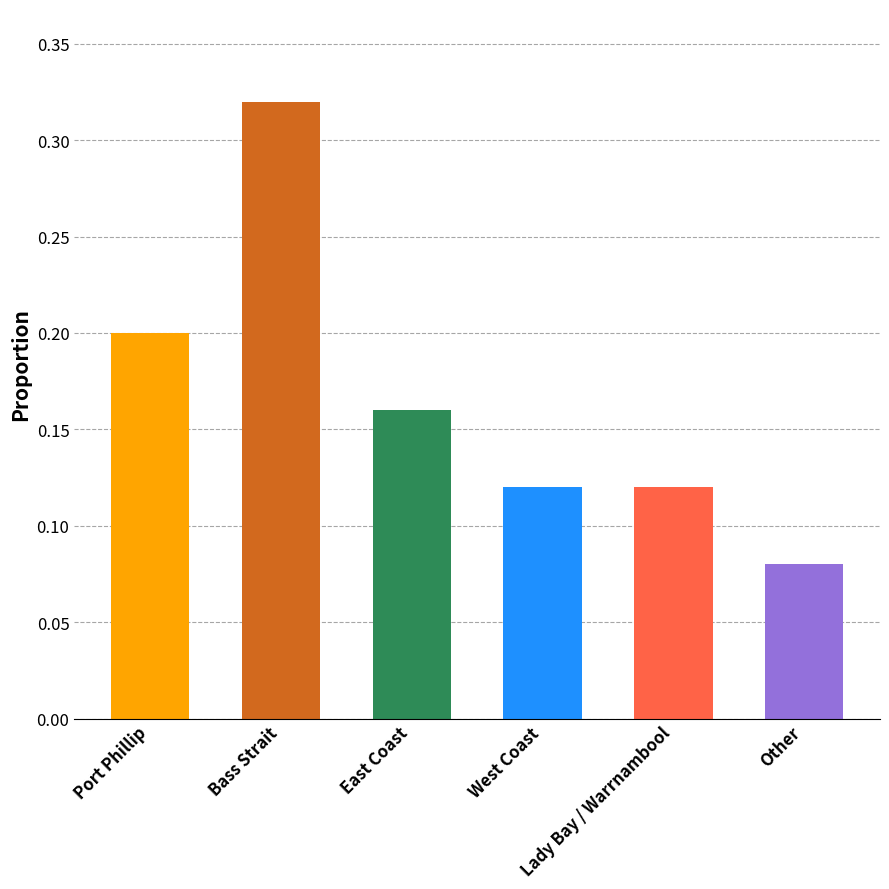

What is the sum of all values?

1.0